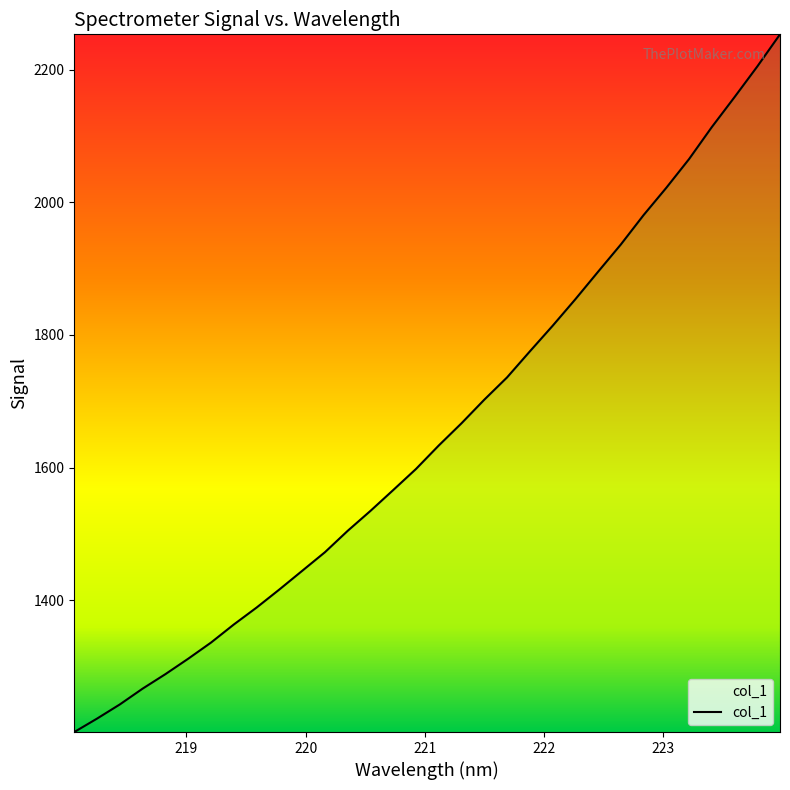

What is the difference between the maximum and minimum values?

1052.8